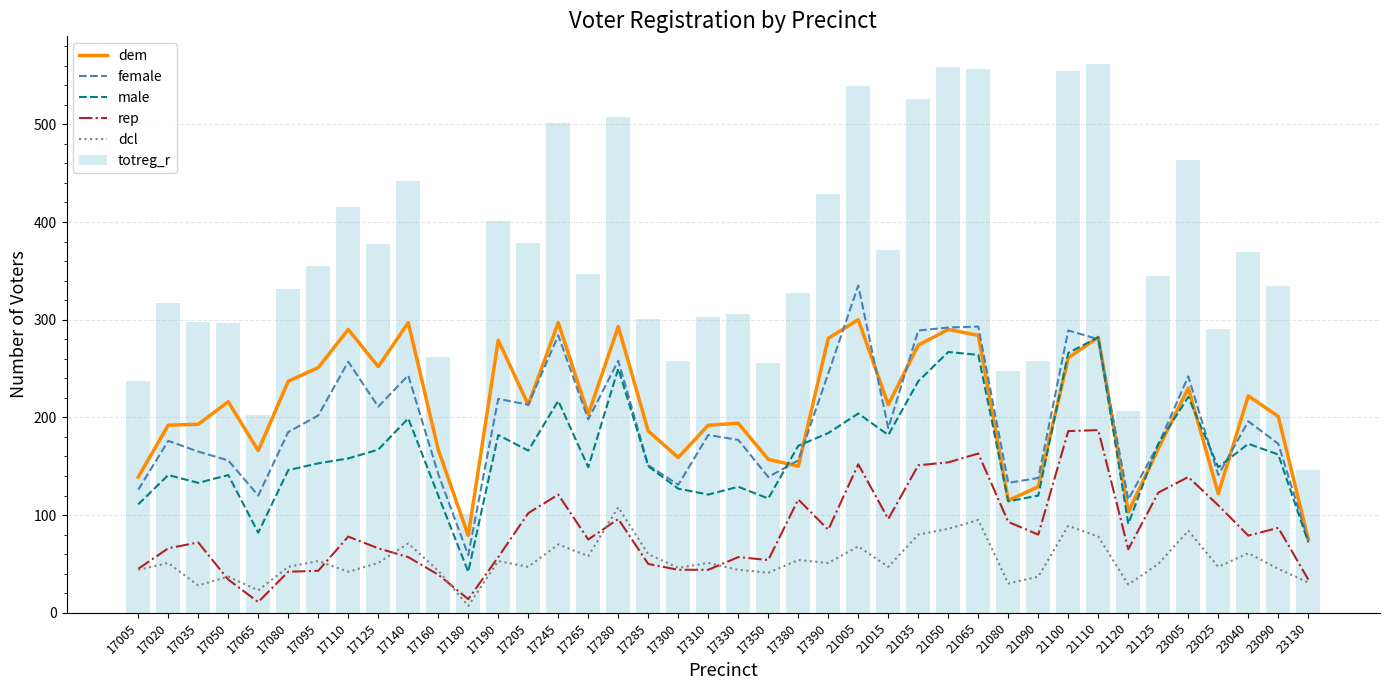

What is the difference between the maximum and minimum values in the female series?

276